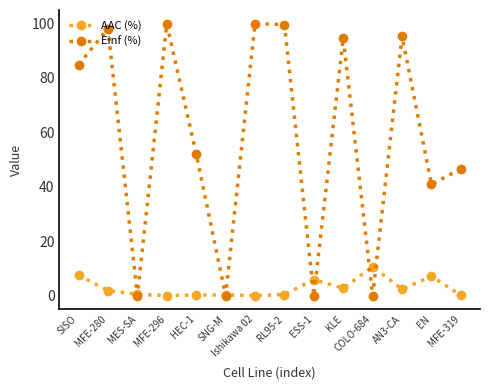

Is it true that AAC (%) equals 5.9 at ESS-1?

True